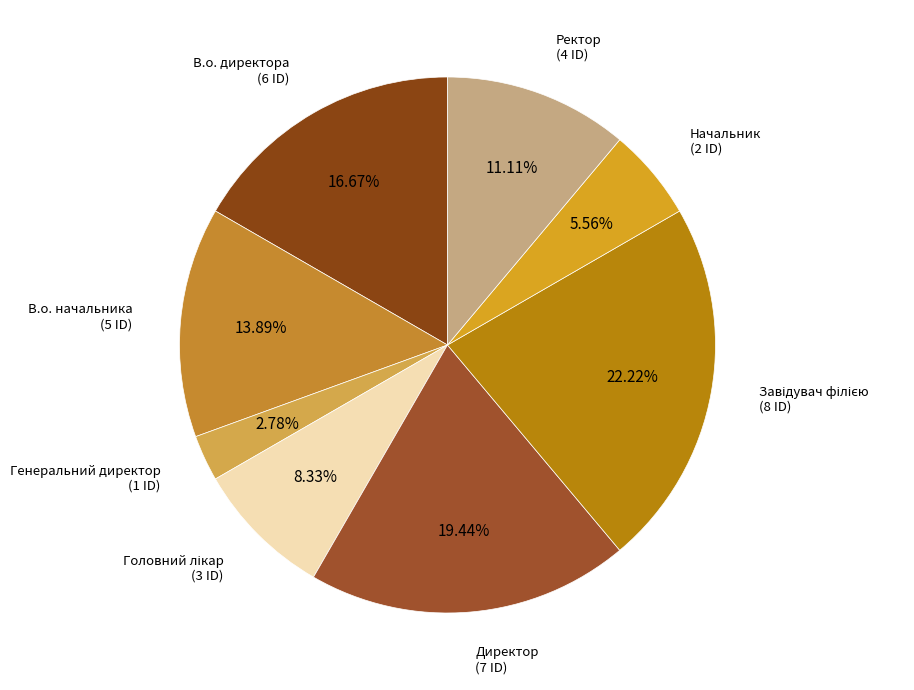

Is there a majority slice in this chart?

No